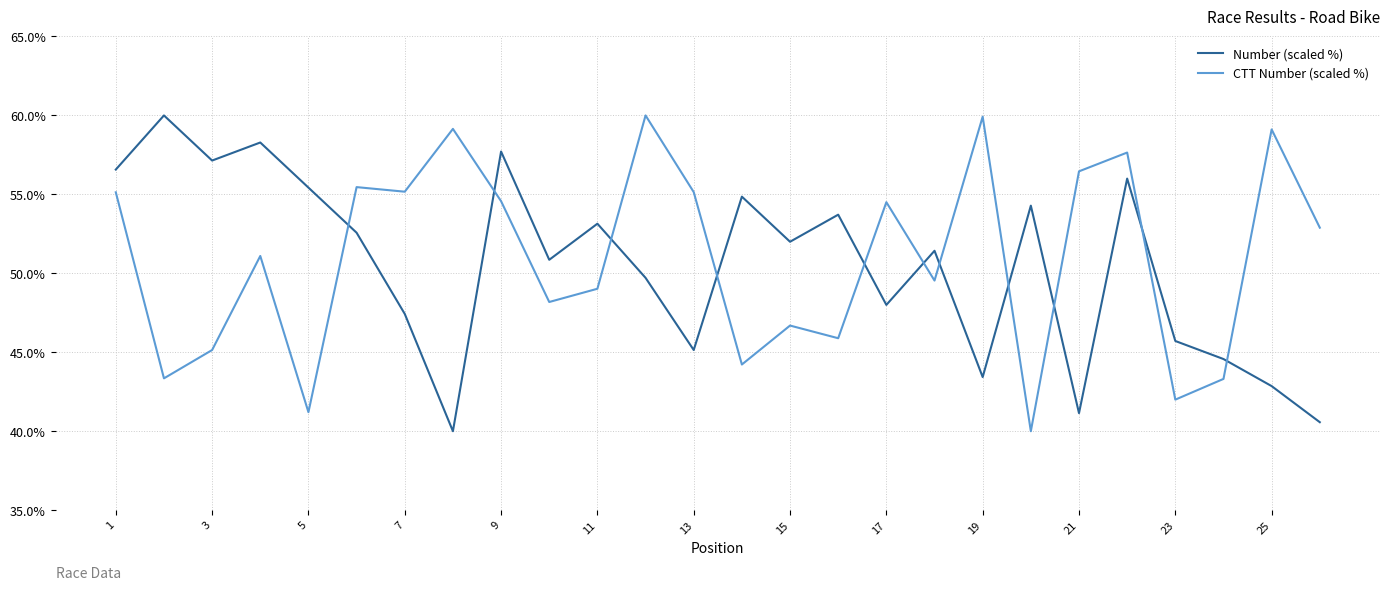

What is the smallest value displayed?

40.0